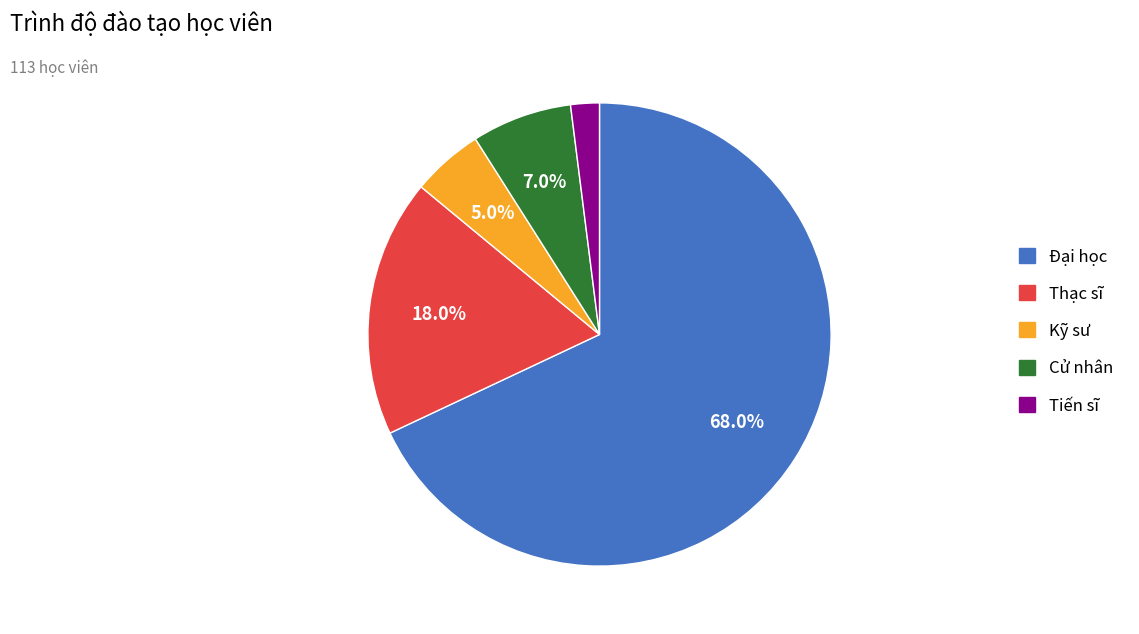

Does Đại học represent more than half of the total?

Yes